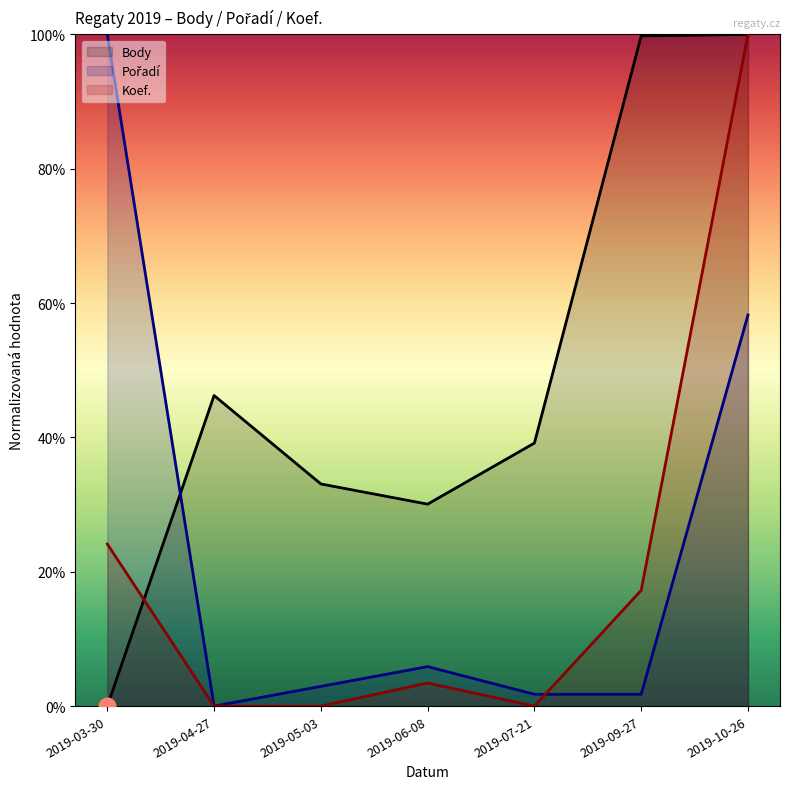

Rank the series by their maximum value, from lowest to highest.

Body, Pořadí, Koef.